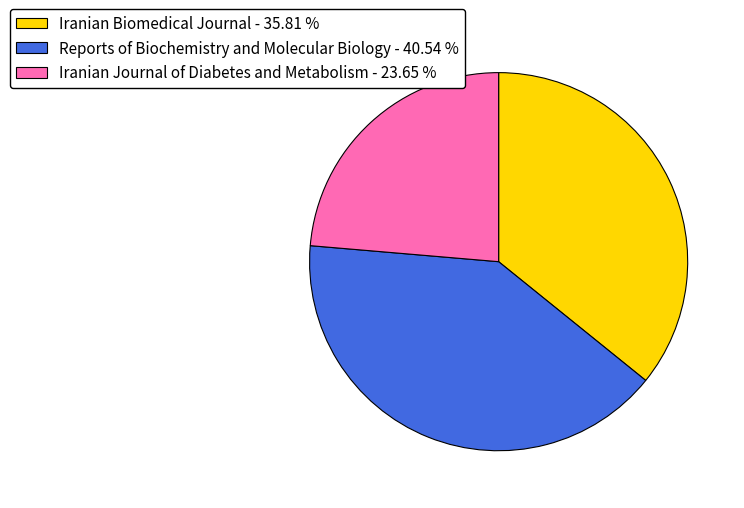

Does Iranian Biomedical Journal represent more than half of the total?

No